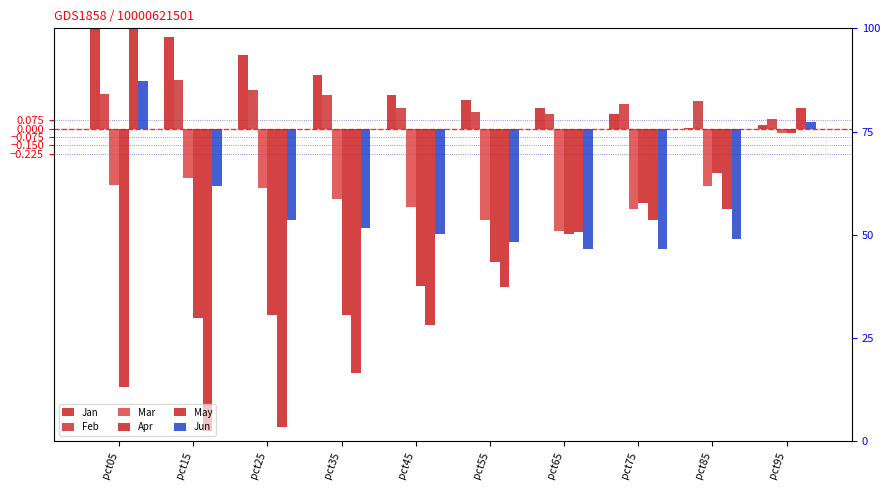

Which series has the largest total across all categories?

Jan